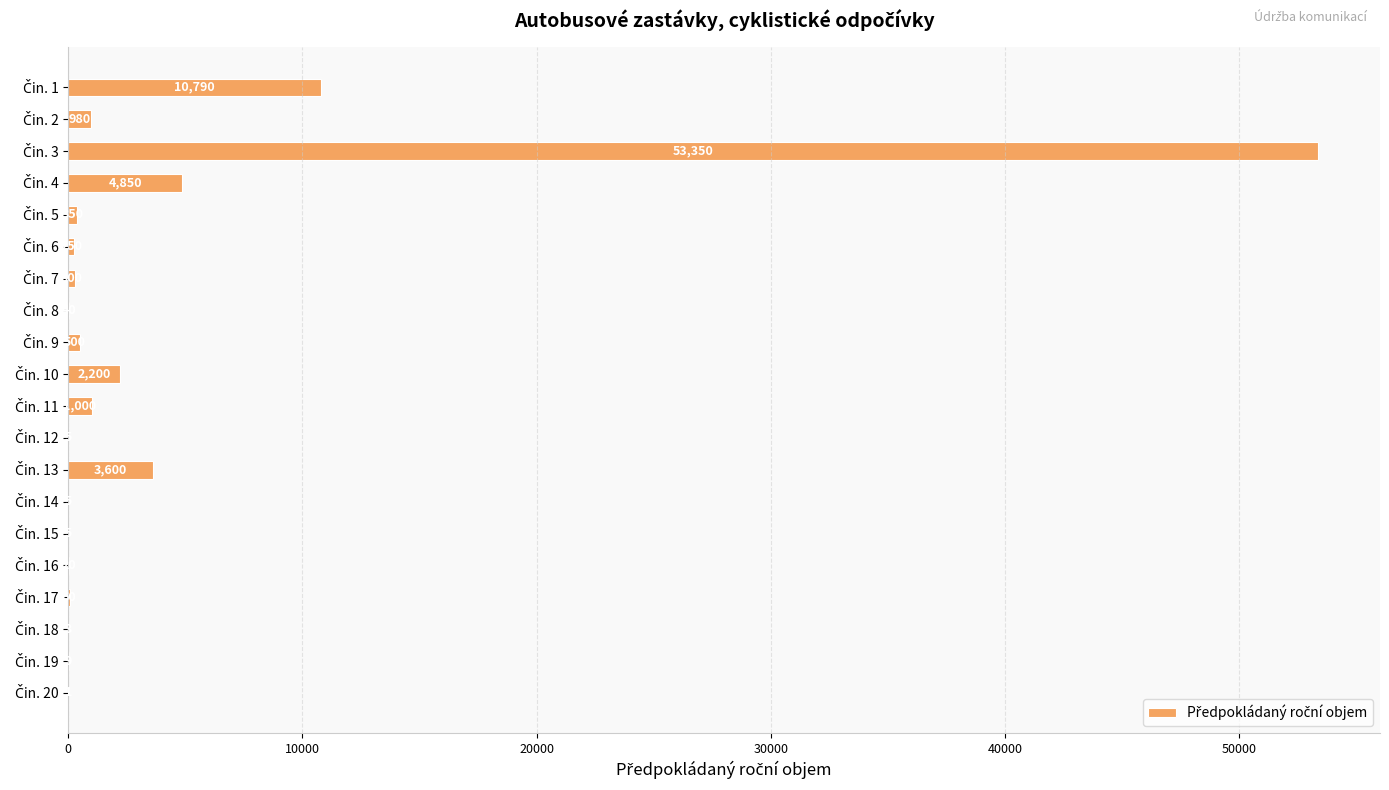

What is the greatest value displayed?

53350